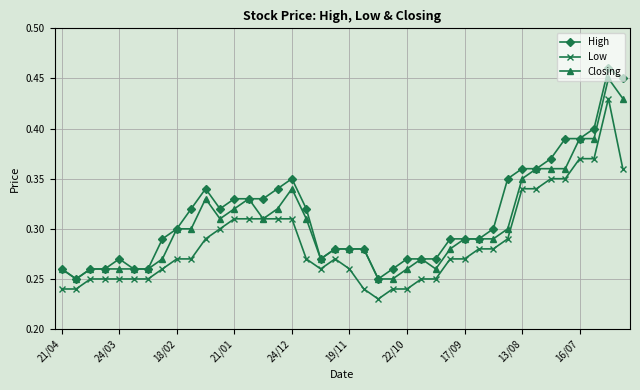

Which series has the widest spread of values?

High